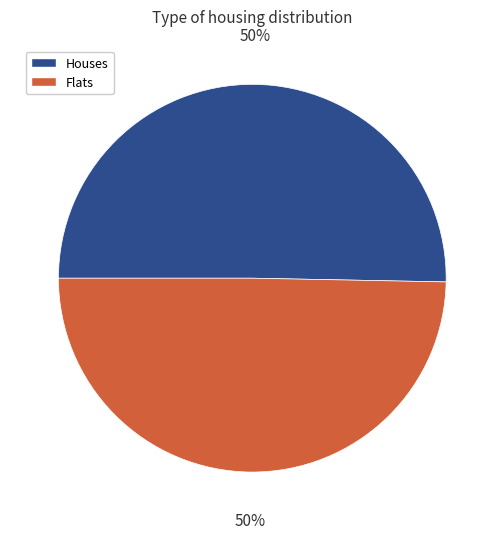

To the nearest percent, what is the average slice percentage?

50%